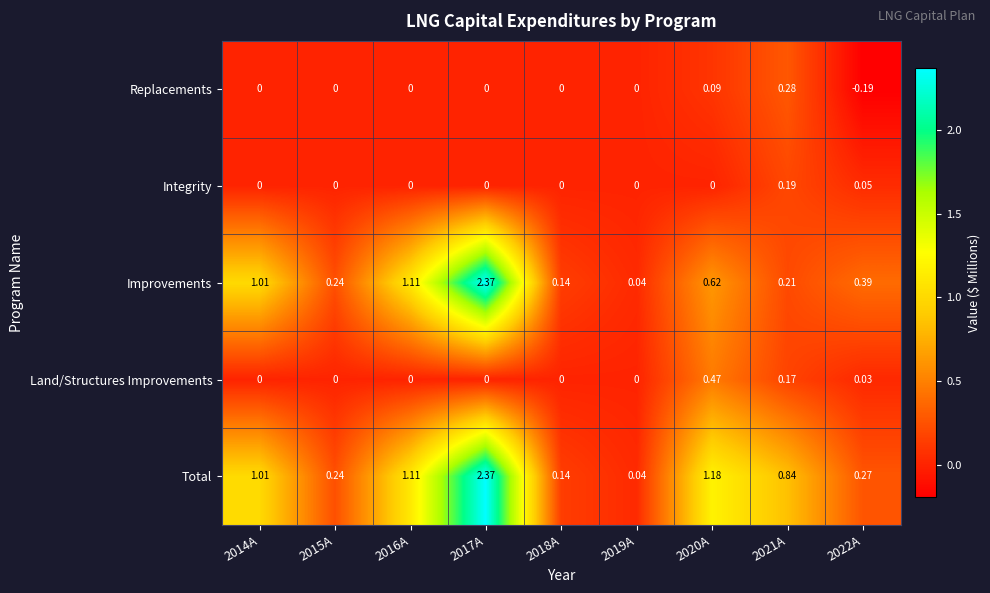

Between 2021A and 2022A, which series saw the biggest shift?

Total